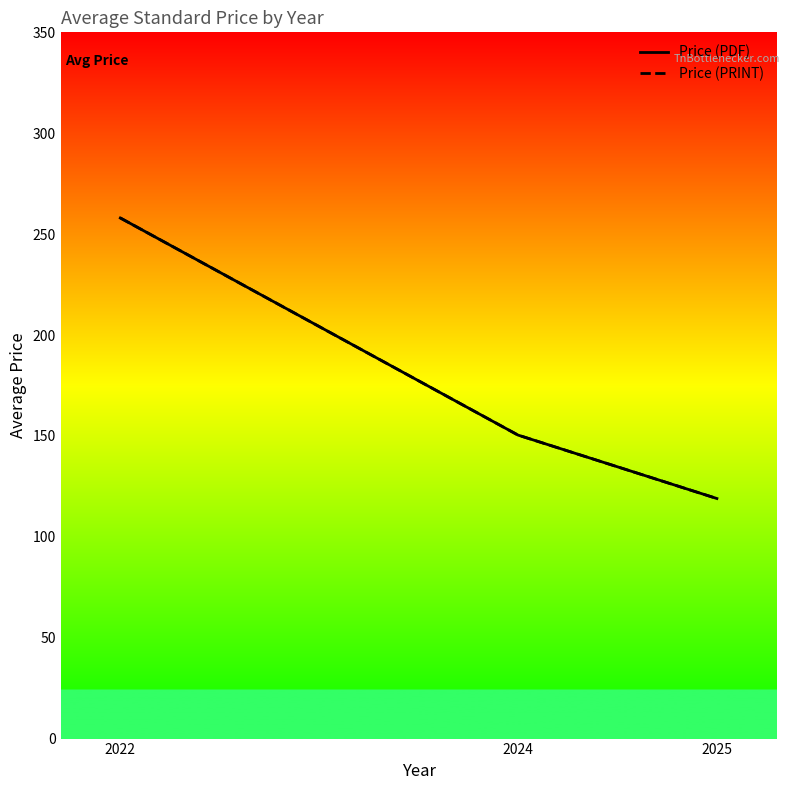

What is the value of the Price (PDF) point at the 2nd from the left?

150.4